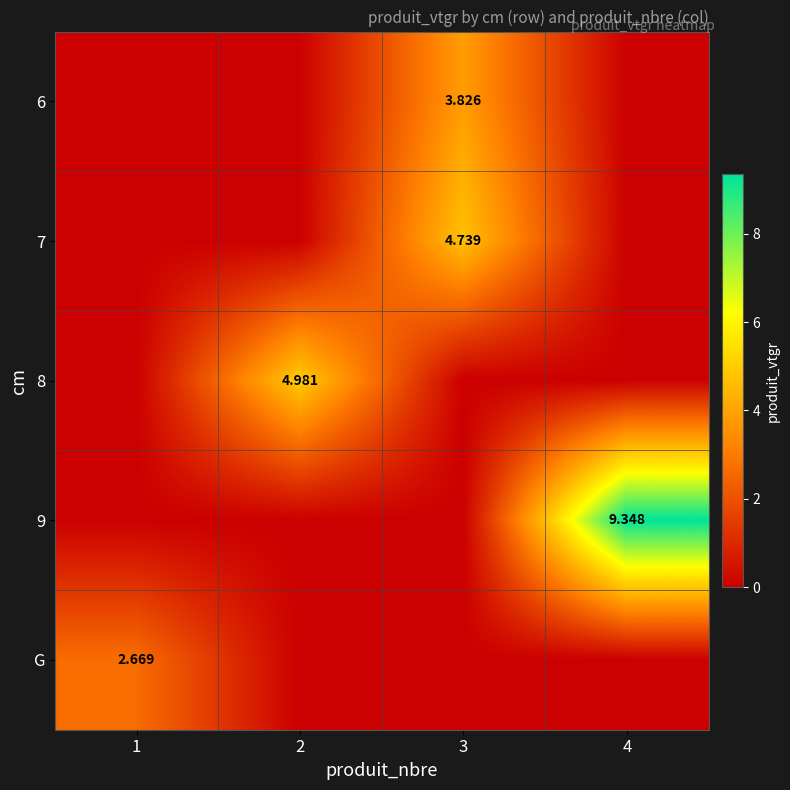

At which category is the sum across all series the highest?

4